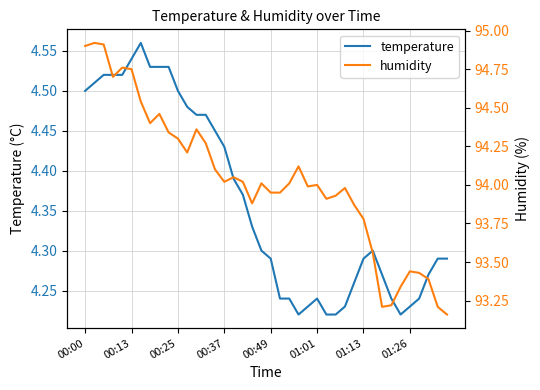

The value of temperature at 39 is 1.0. True or false?

False